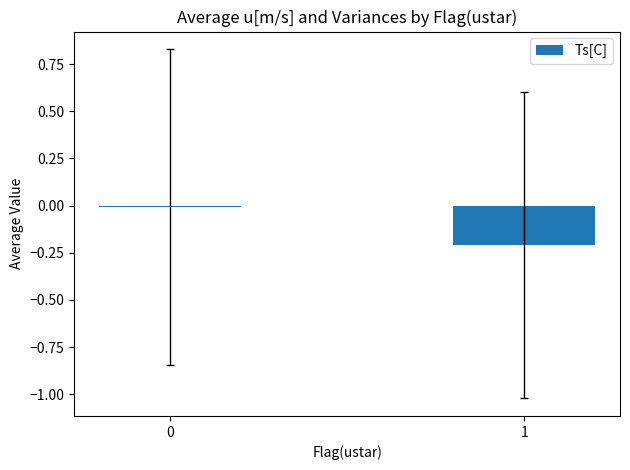

Is it true that the value at 1 is -0.2?

True